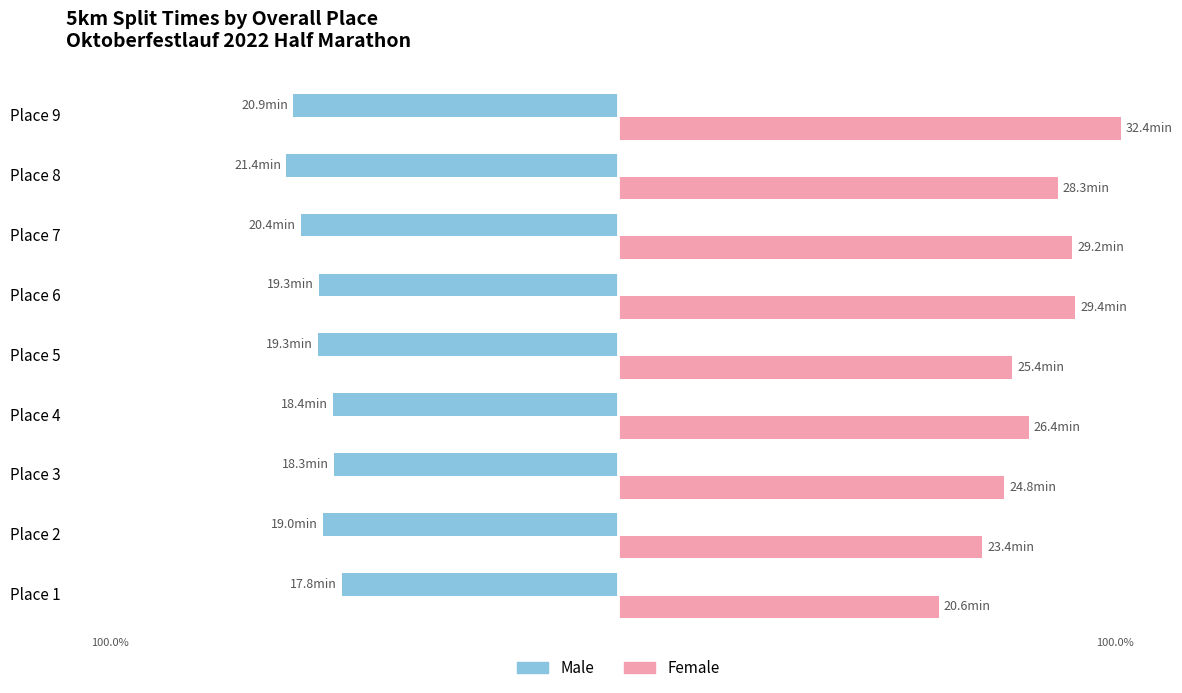

At which category is the sum across all series the highest?

Place 9